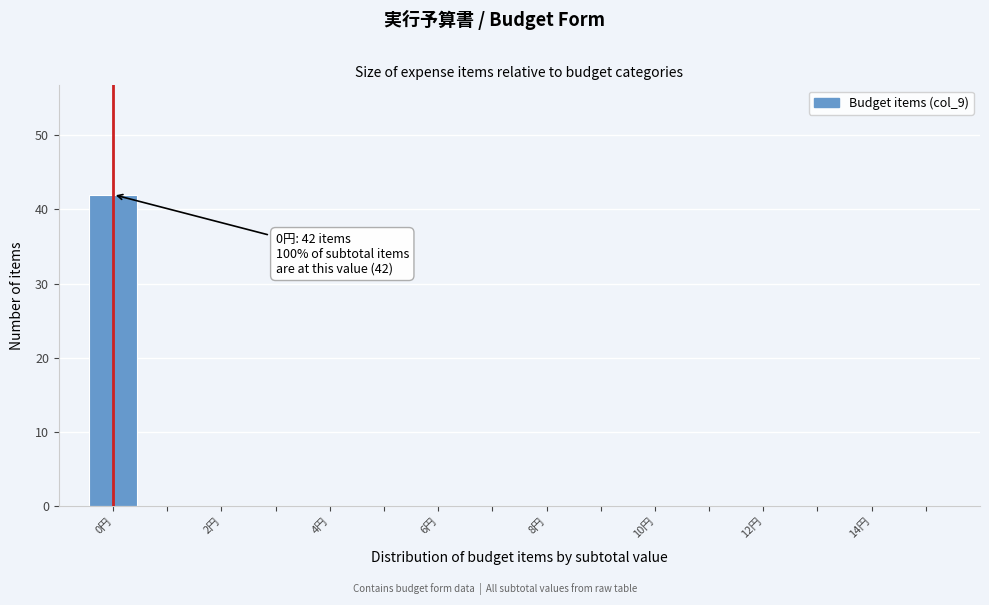

Over which range of the x-axis is the bar tallest?

-0.5 to 0.5